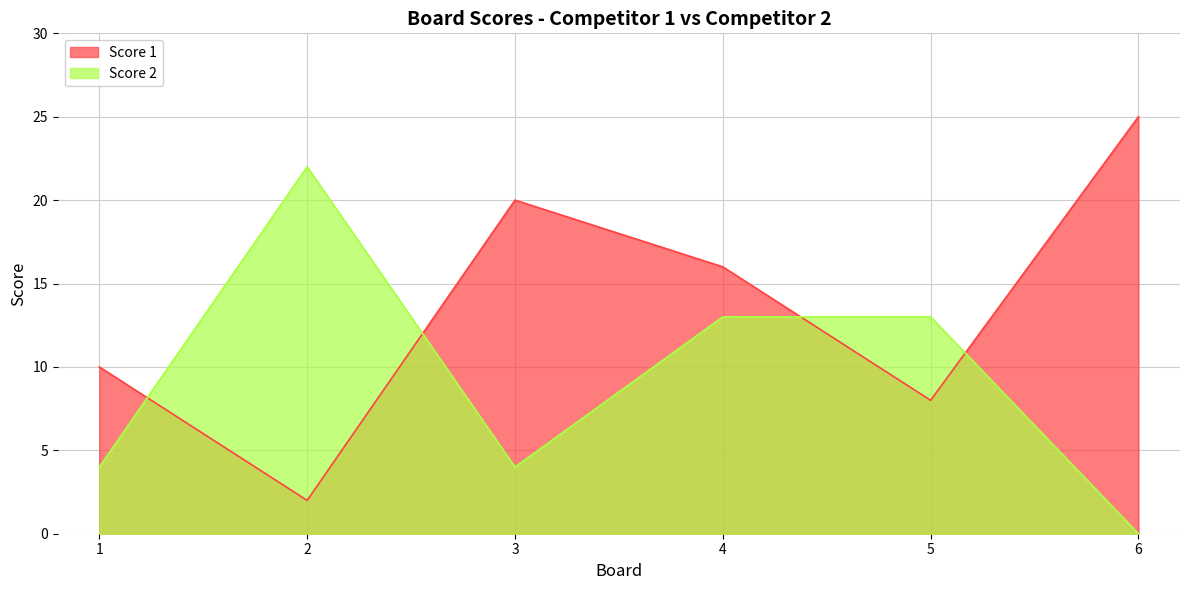

Reading right to left, transcribe all the data shown in this chart.

Score 1: 6=25	5=8	4=16	3=20	2=2	1=10
Score 2: 6=0	5=13	4=13	3=4	2=22	1=4